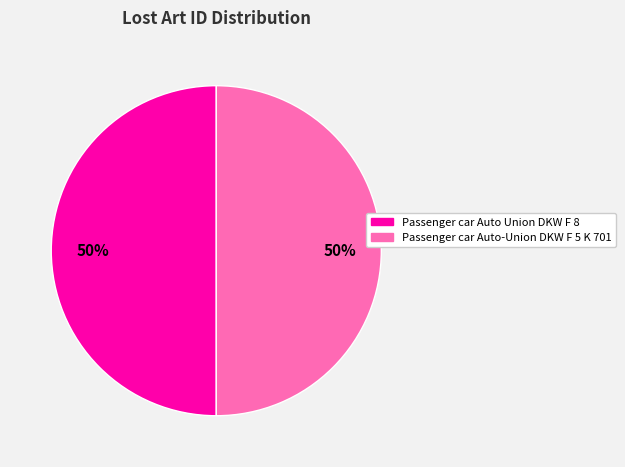

What is the ratio of the value at Passenger car Auto-Union DKW F 5 K 701 to the value at Passenger car Auto Union DKW F 8?

1.0